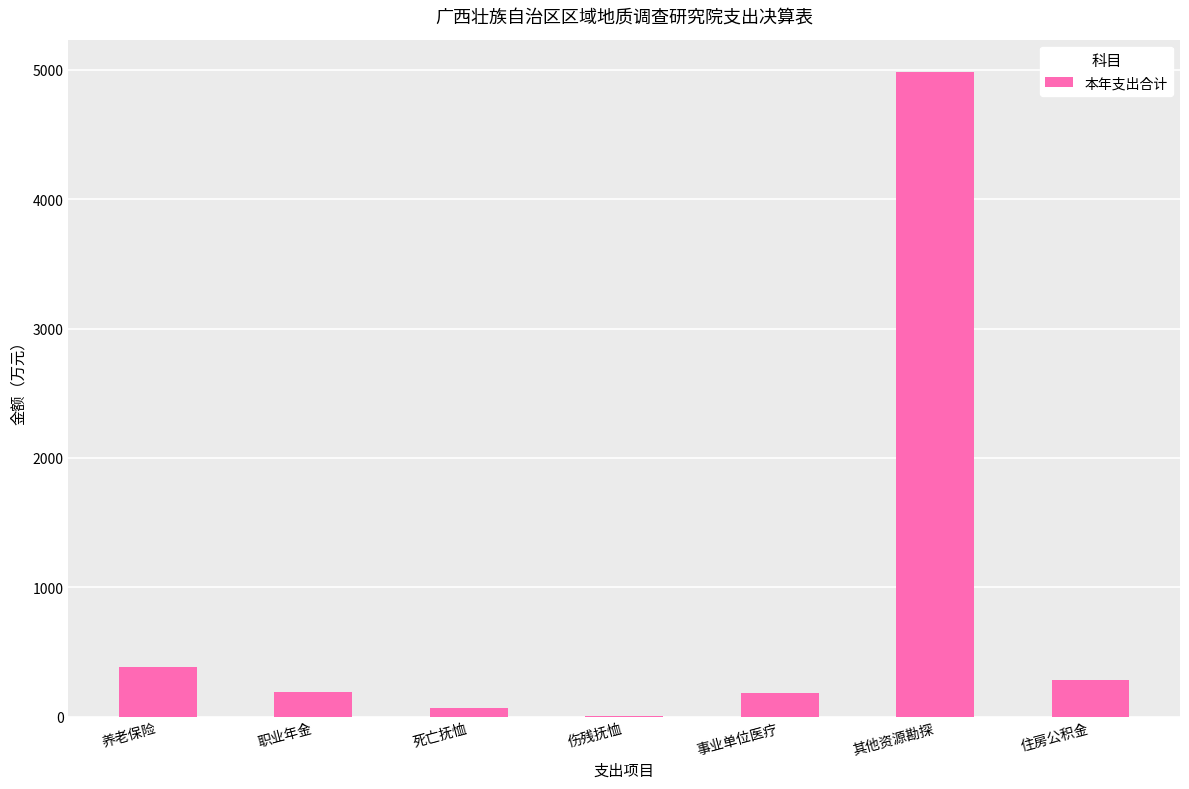

True or false: the data shows 193.3 at 职业年金.

True